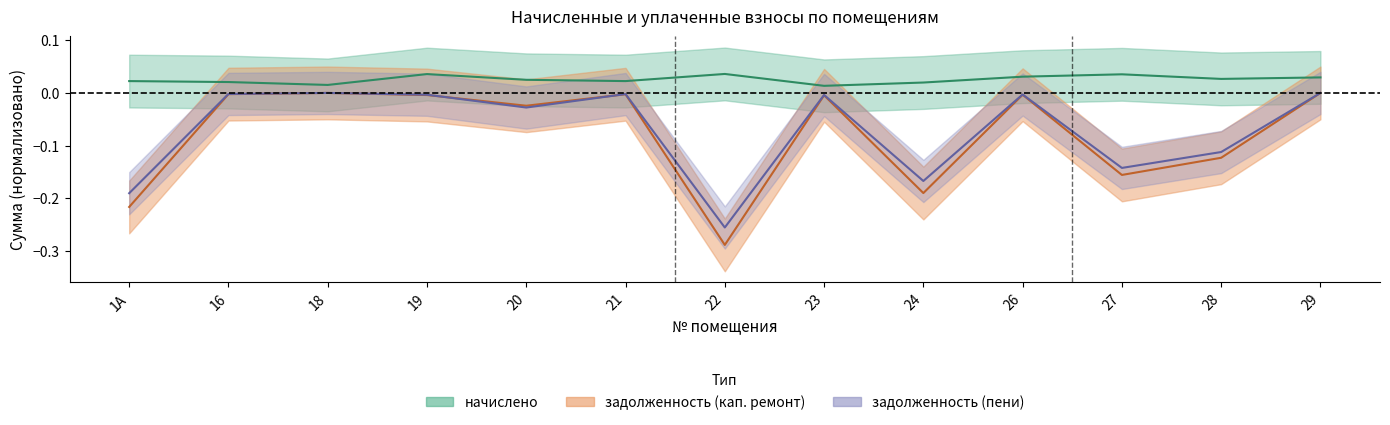

In начислено, how many points are higher than both neighbors (excluding endpoints)?

3